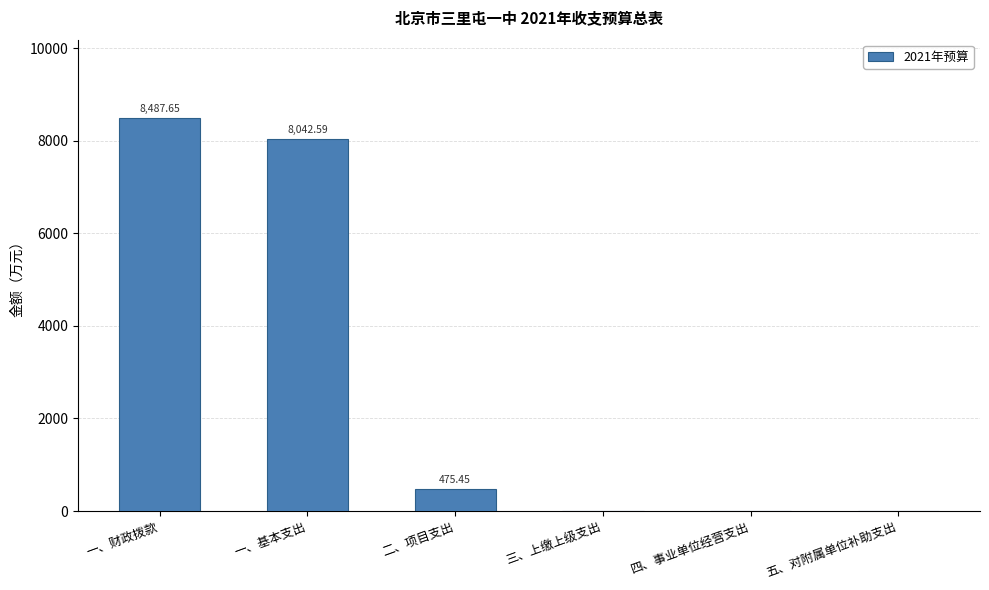

What is the greatest value displayed?

8487.6